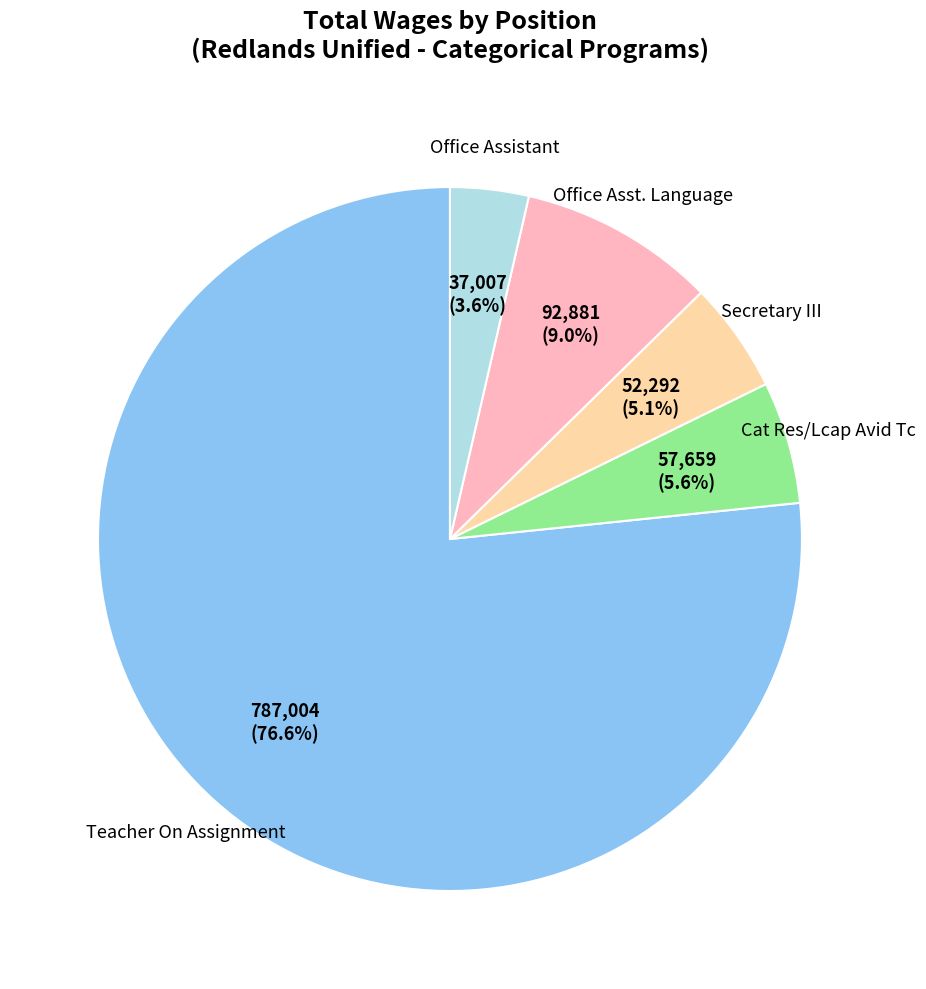

Rank the categories by value from highest to lowest.

Teacher On Assignment, Office Asst. Language, Cat Res/Lcap Avid Tc, Secretary III, Office Assistant